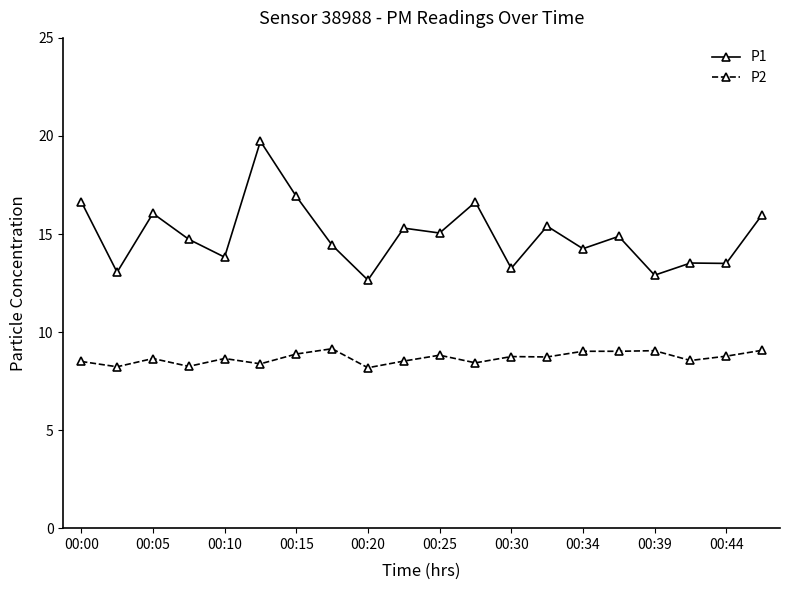

What are all the series names shown in the legend?

P1, P2